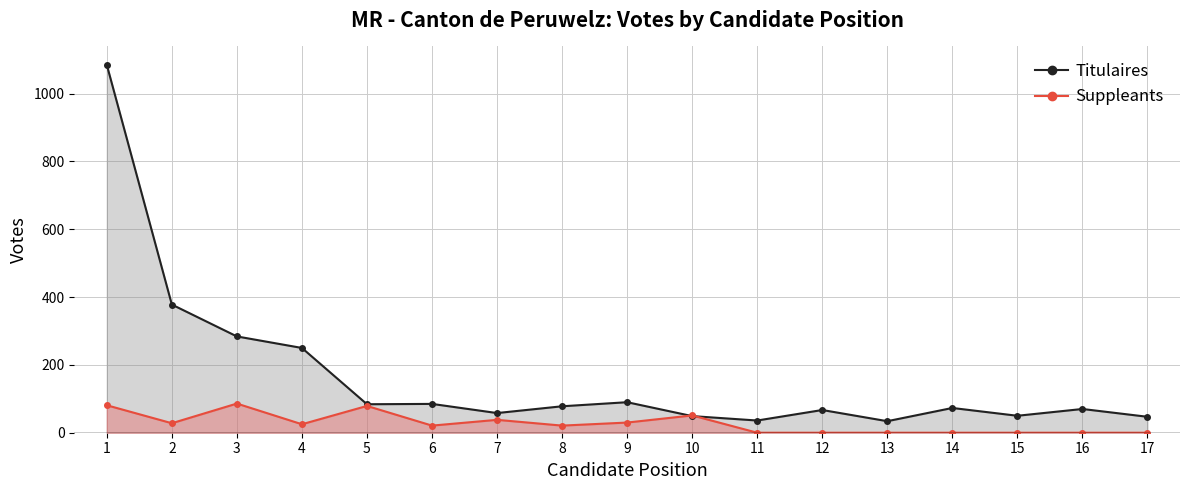

What is the sum of the Titulaires values at 14 and 9?

163